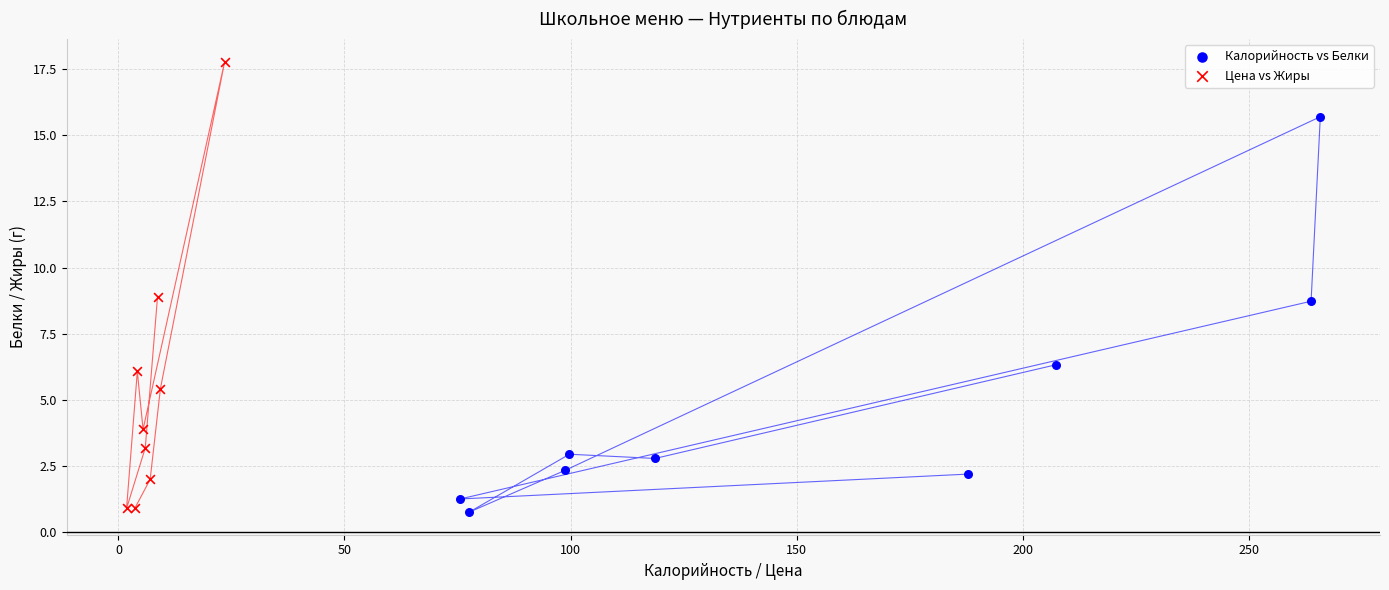

Which series has the largest Y range (max minus min)?

Цена vs Жиры